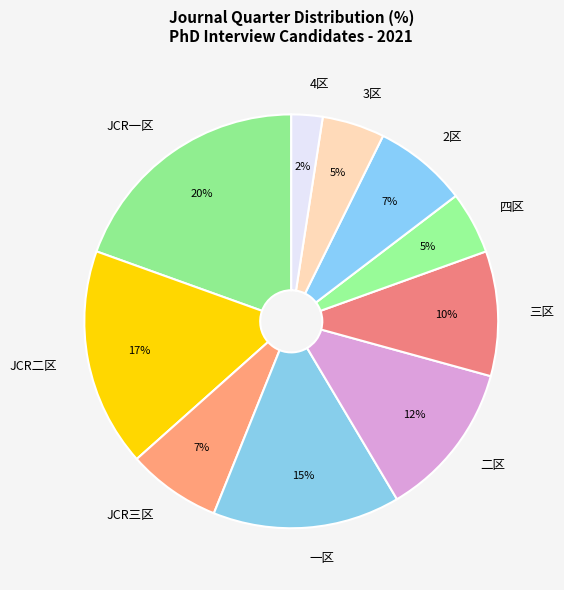

To the nearest percent, what portion does 二区 represent?

12%